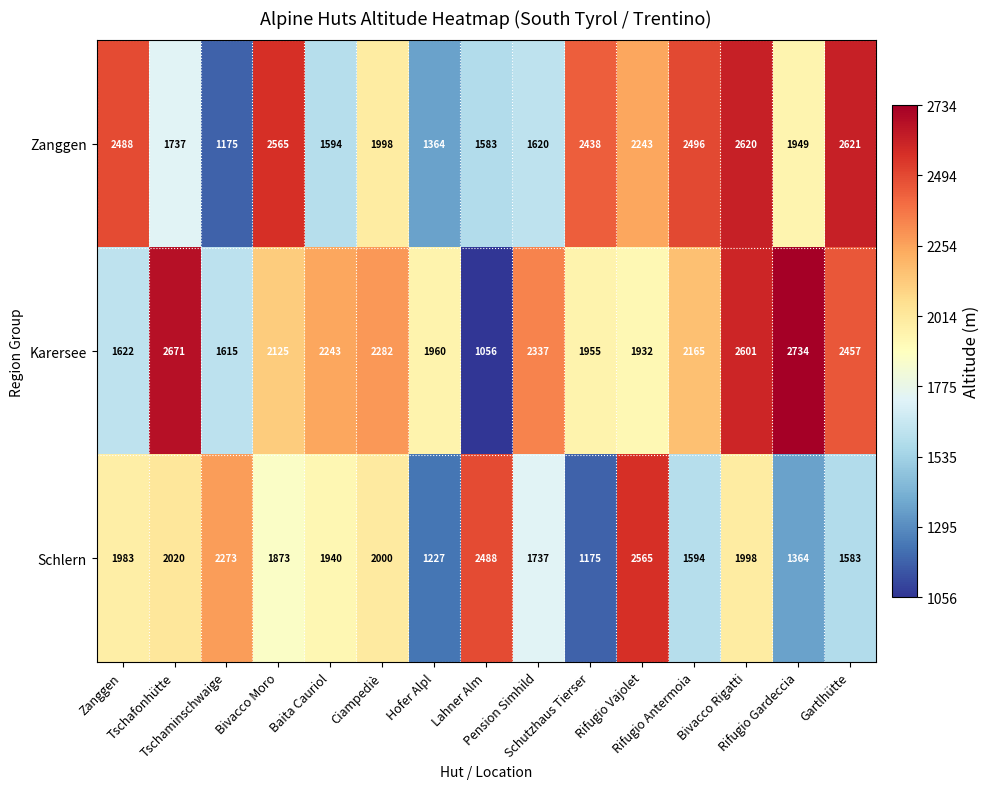

How many data points does each series have?

15